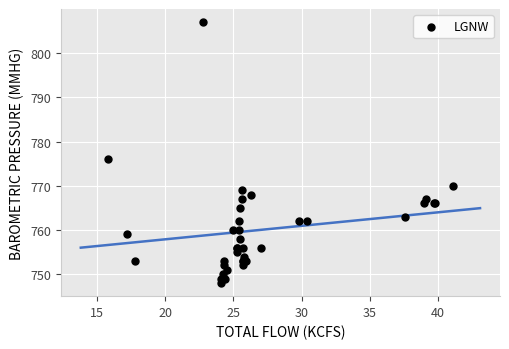

What Y value in the scatter plot is closest to 777?

776